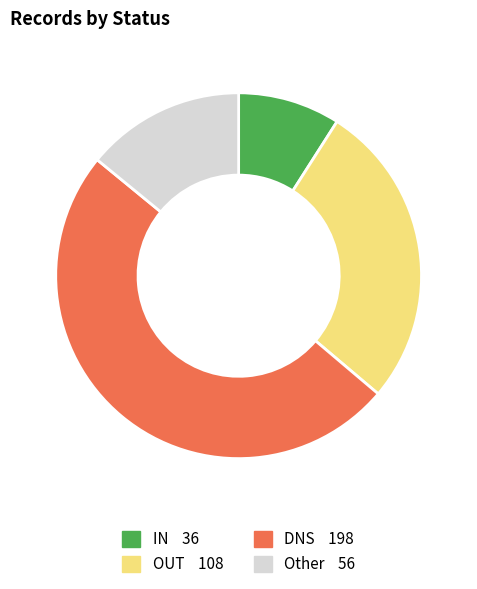

Count the number of slices in the pie.

4